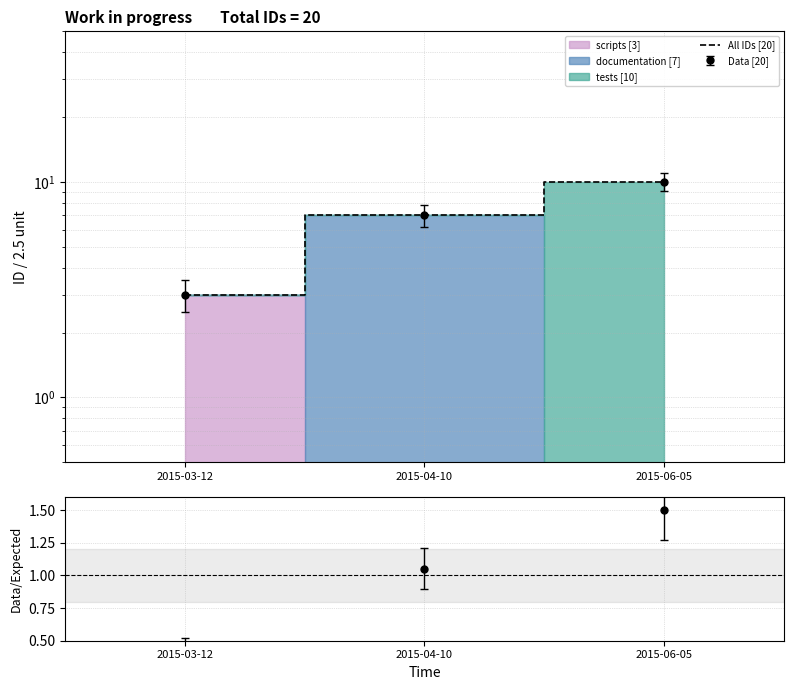

Reading right to left, extract all data points from this chart.

2015-06-05=10	2015-04-10=7	2015-03-12=3